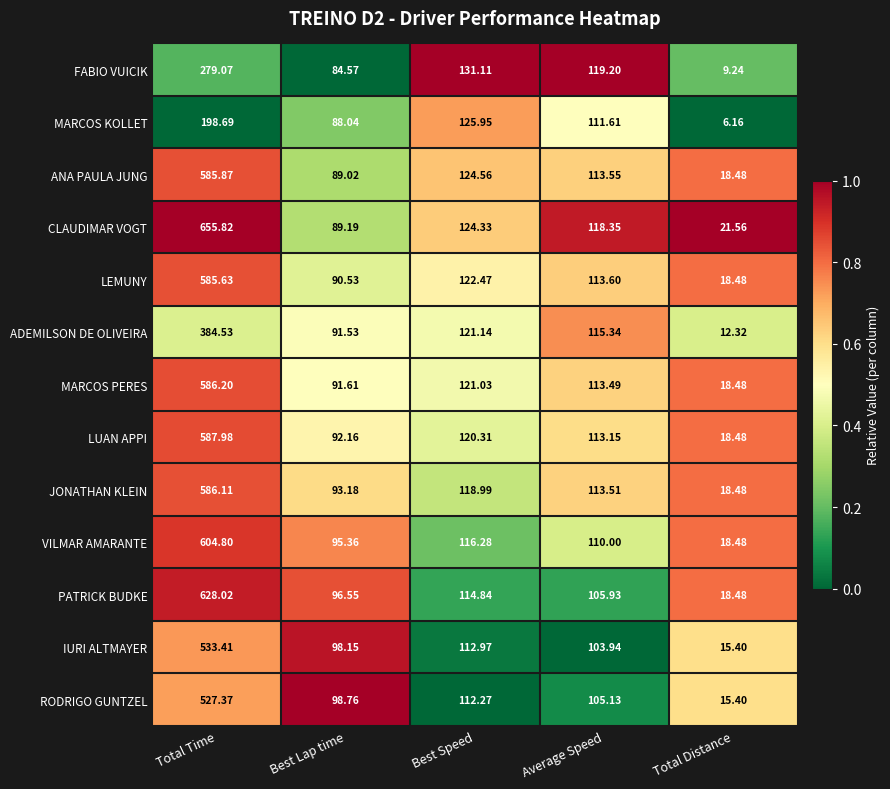

At which category is the sum across all series the highest?

Total Time